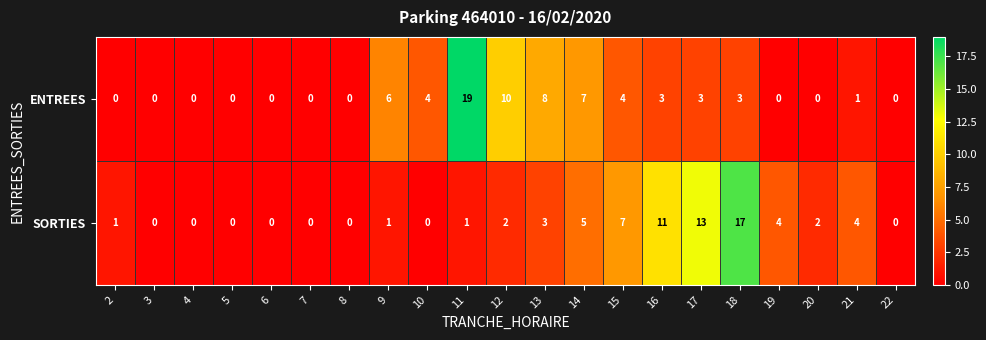

Which category has the highest value across all series?

11